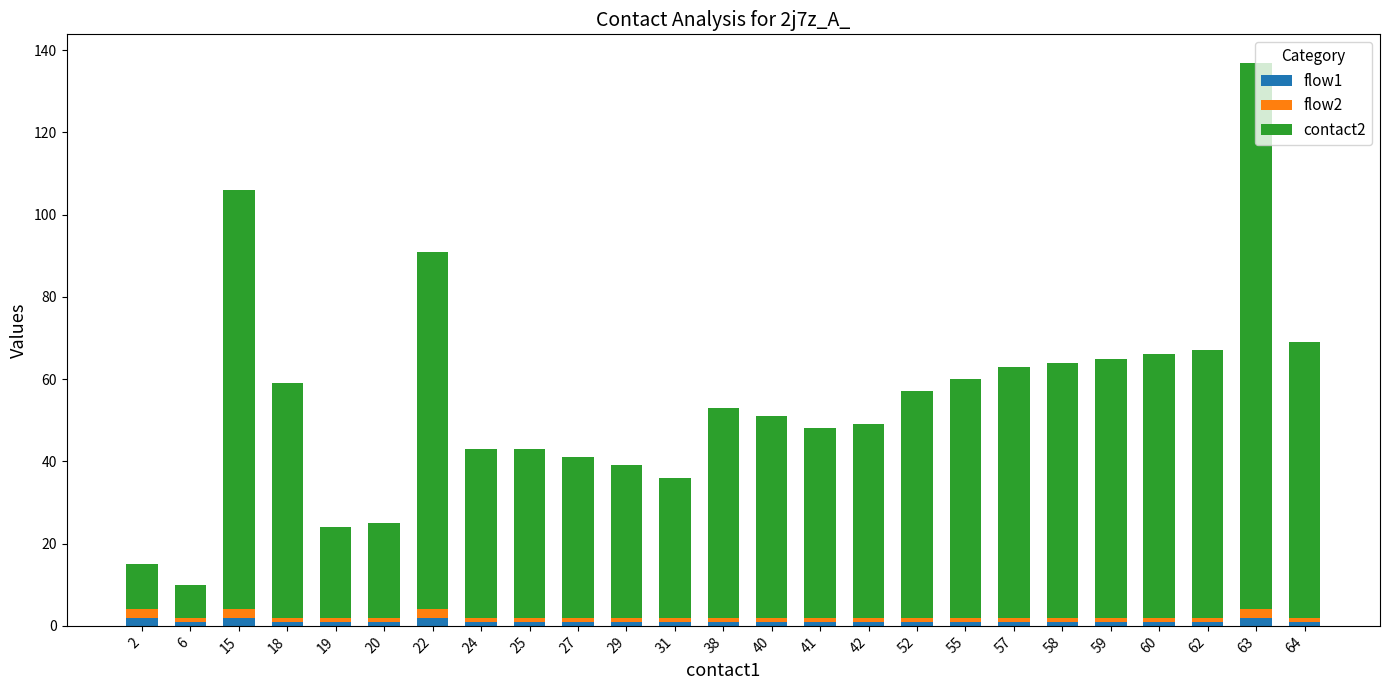

At which category is the sum across all series the highest?

63